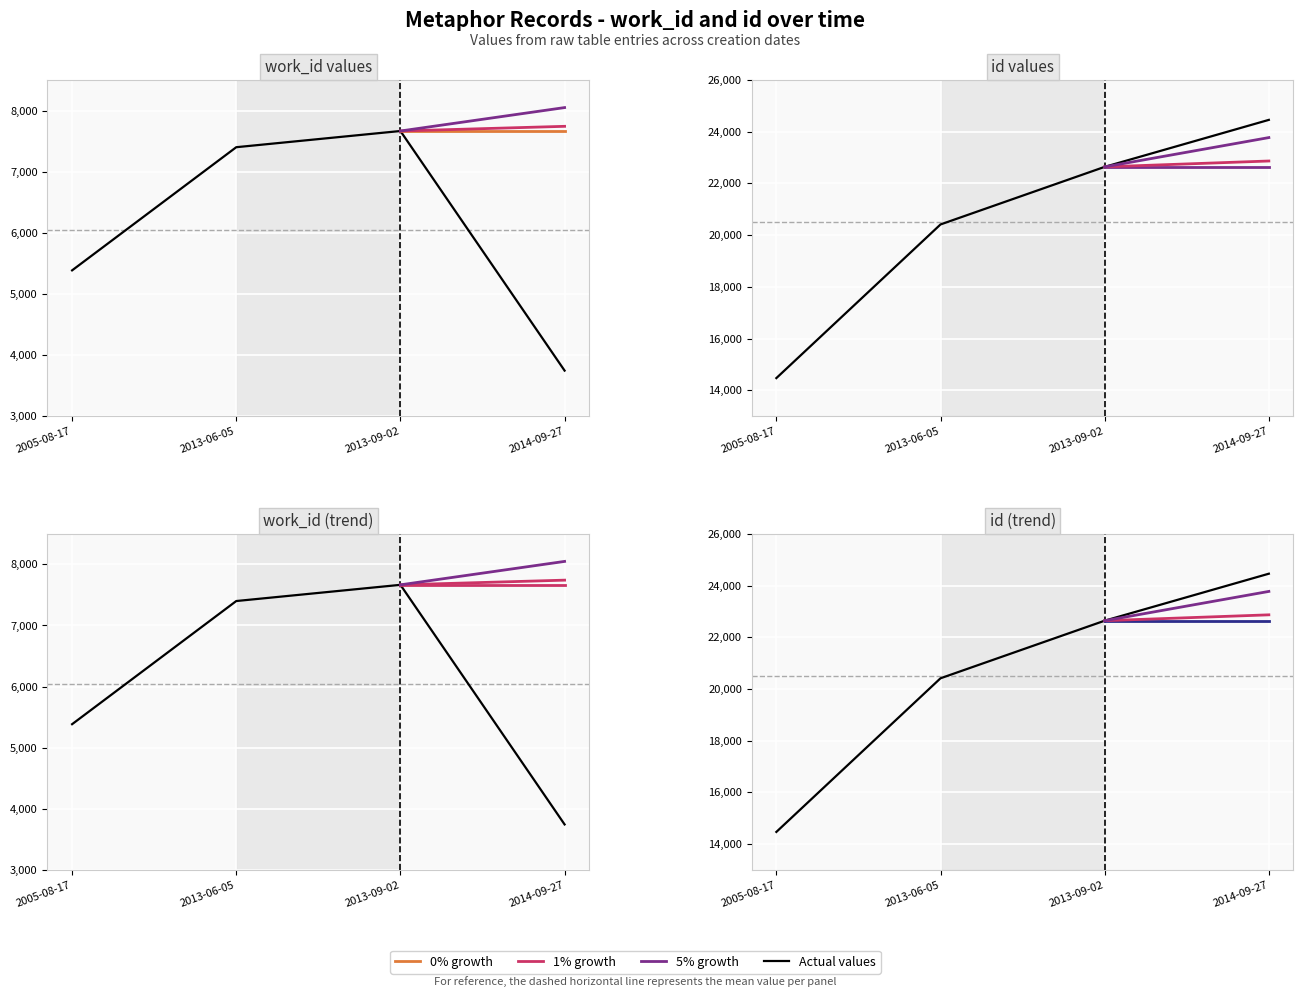

What is the sum of all work_id values?

24195